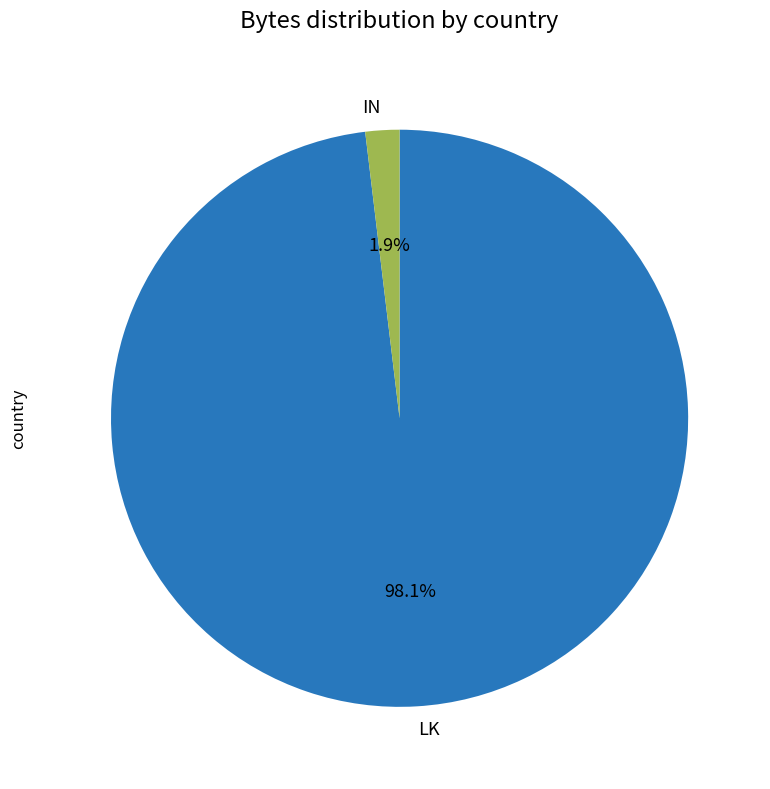

Which has a higher value, IN or LK?

LK